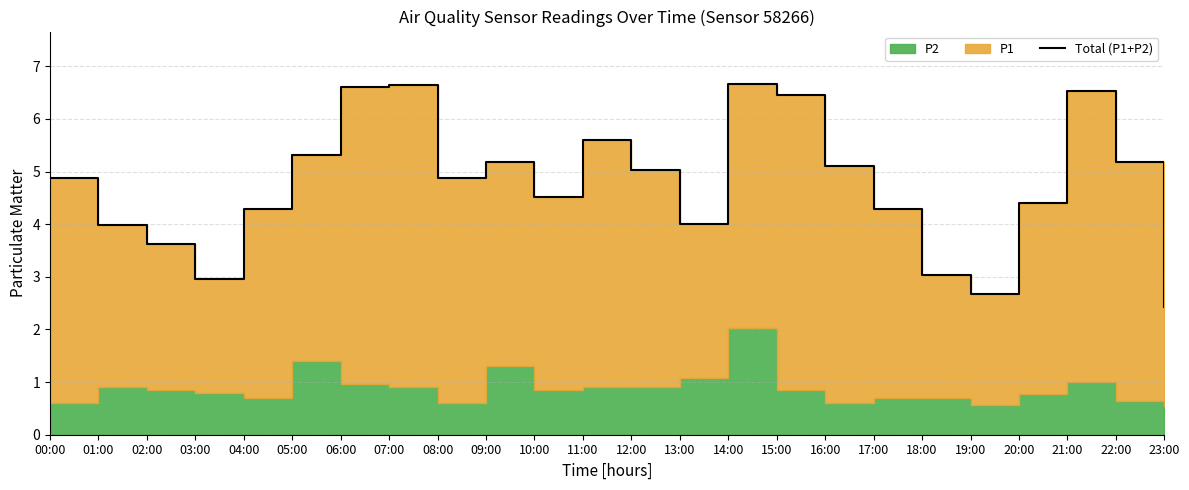

Reading right to left, transcribe all the data shown in this chart.

23:00=2.4	22:00=5.2	21:00=6.5	20:00=4.4	19:00=2.7	18:00=3.0	17:00=4.3	16:00=5.1	15:00=6.4	14:00=6.7	13:00=4.0	12:00=5.0	11:00=5.6	10:00=4.5	09:00=5.2	08:00=4.9	07:00=6.7	06:00=6.6	05:00=5.3	04:00=4.3	03:00=3.0	02:00=3.6	01:00=4.0	00:00=4.9